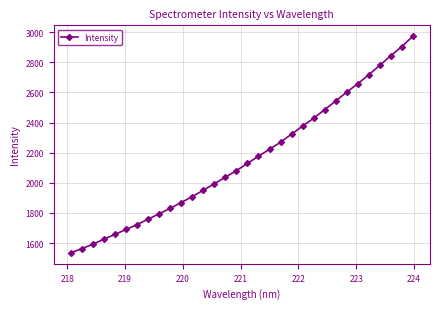

What is the greatest value displayed?

2973.5